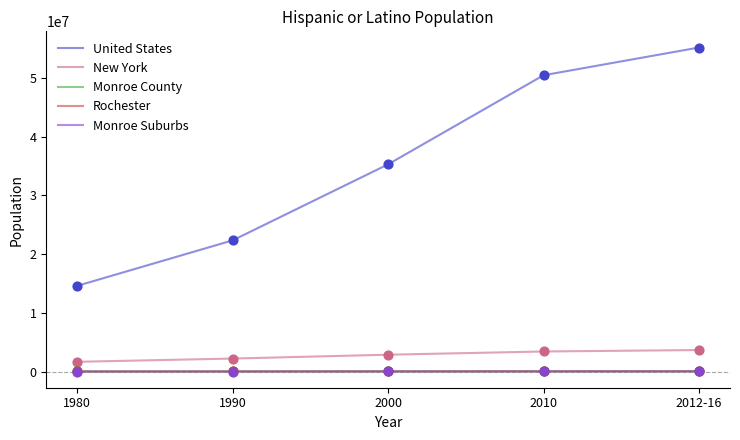

What are all the series names shown in the legend?

United States, New York, Monroe County, Rochester, Monroe Suburbs